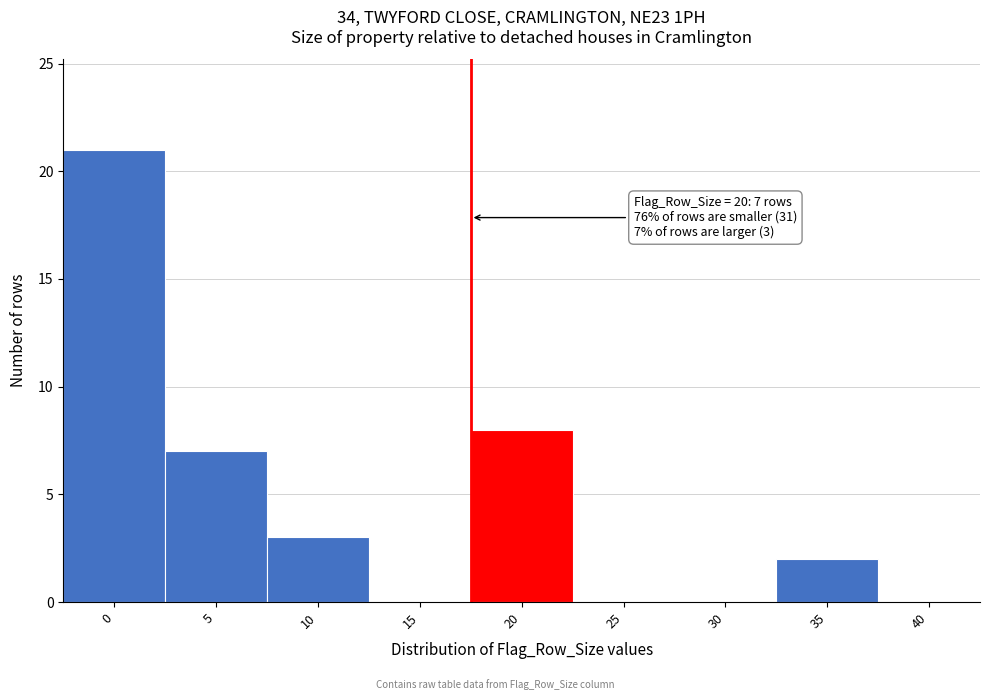

Reading left to right, transcribe all the data shown in this chart.

0=21	5=7	10=3	15=0	20=8	25=0	30=0	35=2	40=0